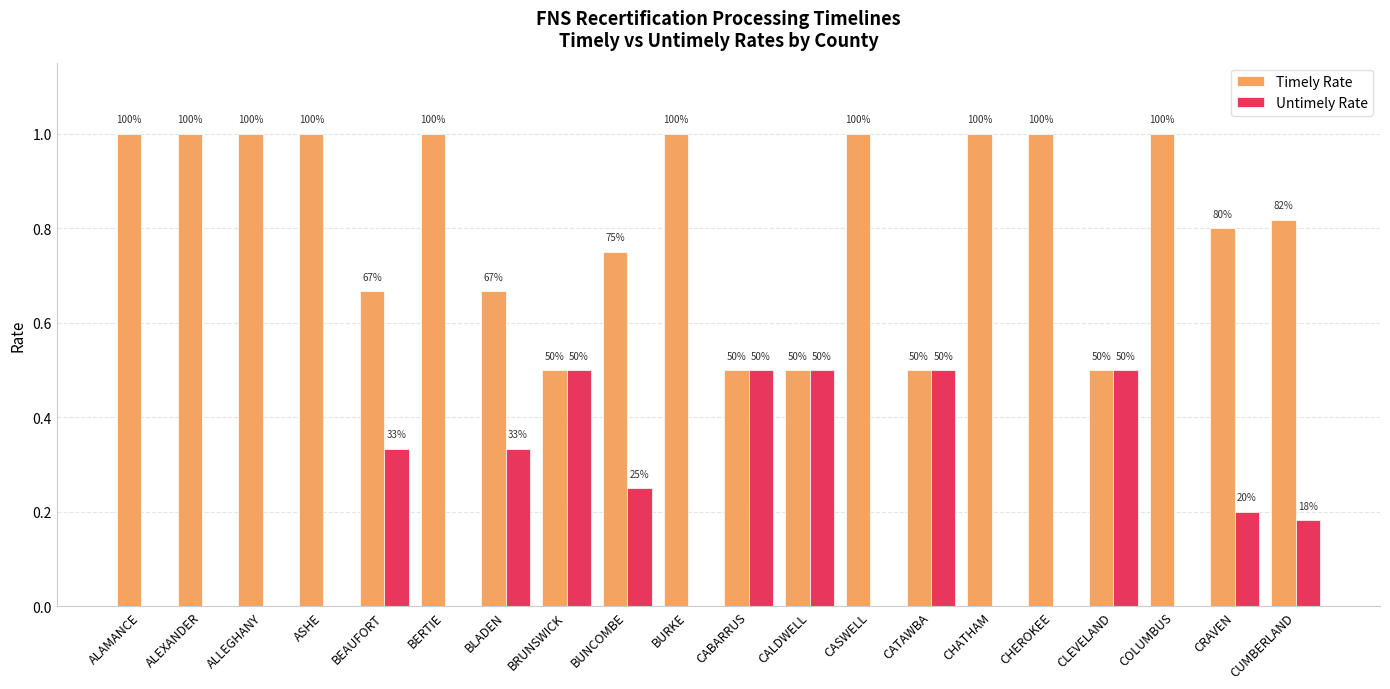

What is the value of the Timely Rate bar at the 7th from the left?

0.7